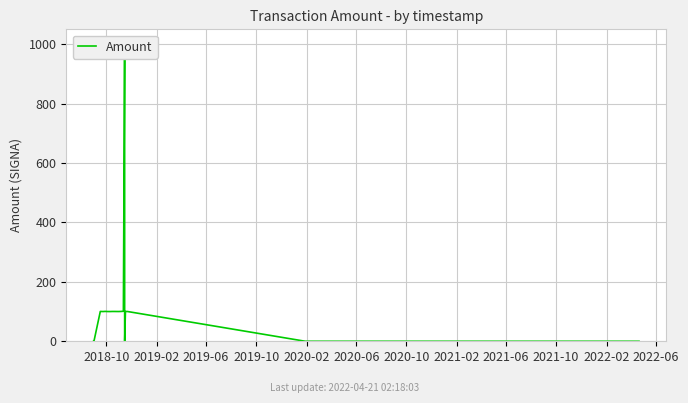

How many positive values are there?

16